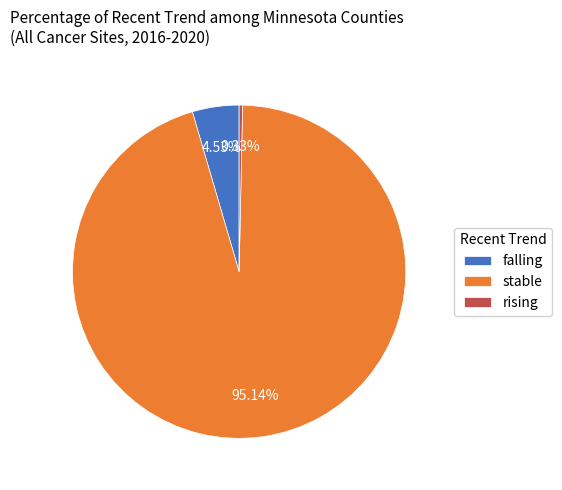

Which slice is the smallest?

rising